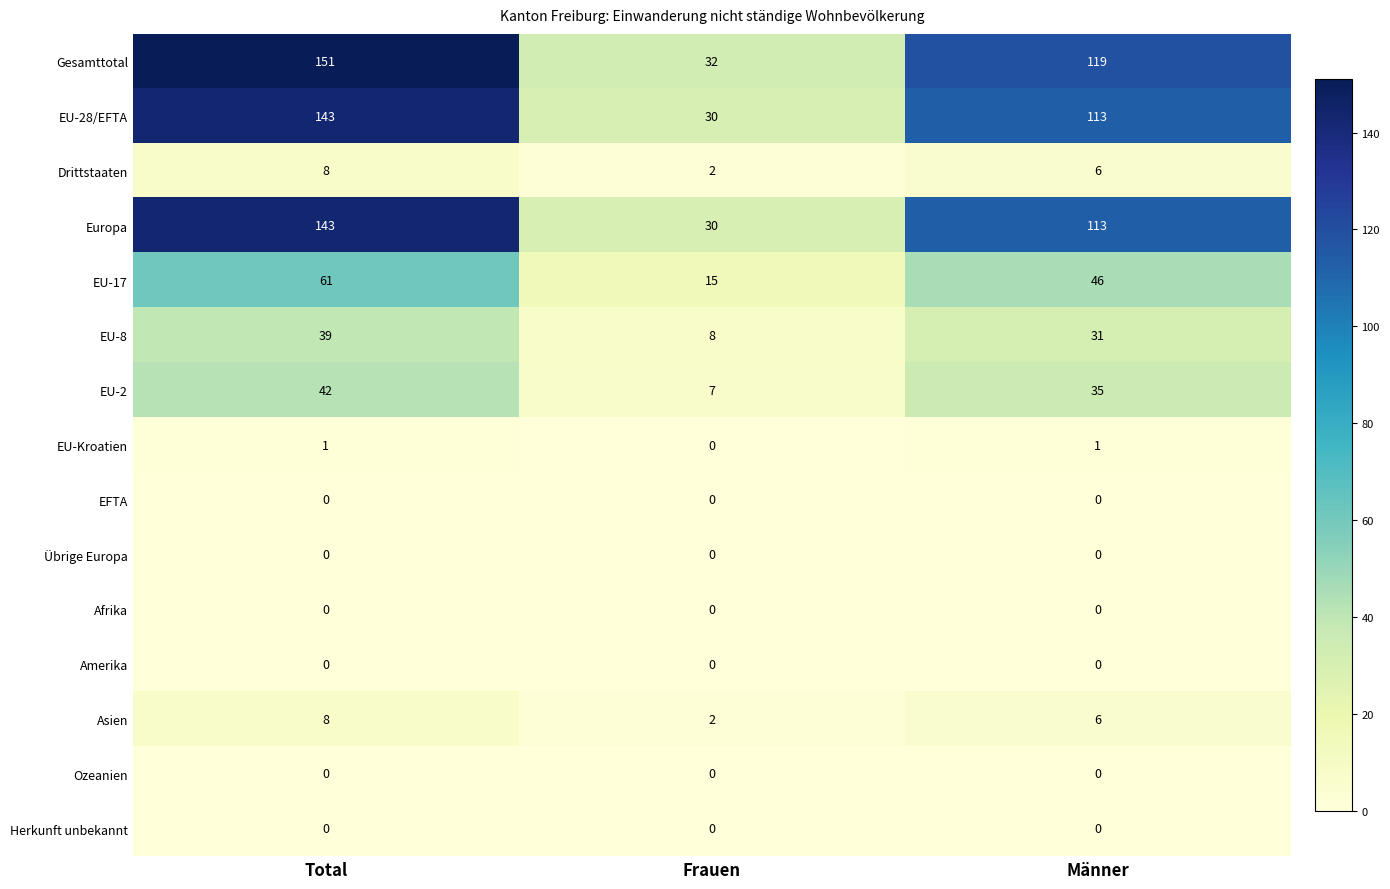

Which series has the largest total across all categories?

Gesamttotal